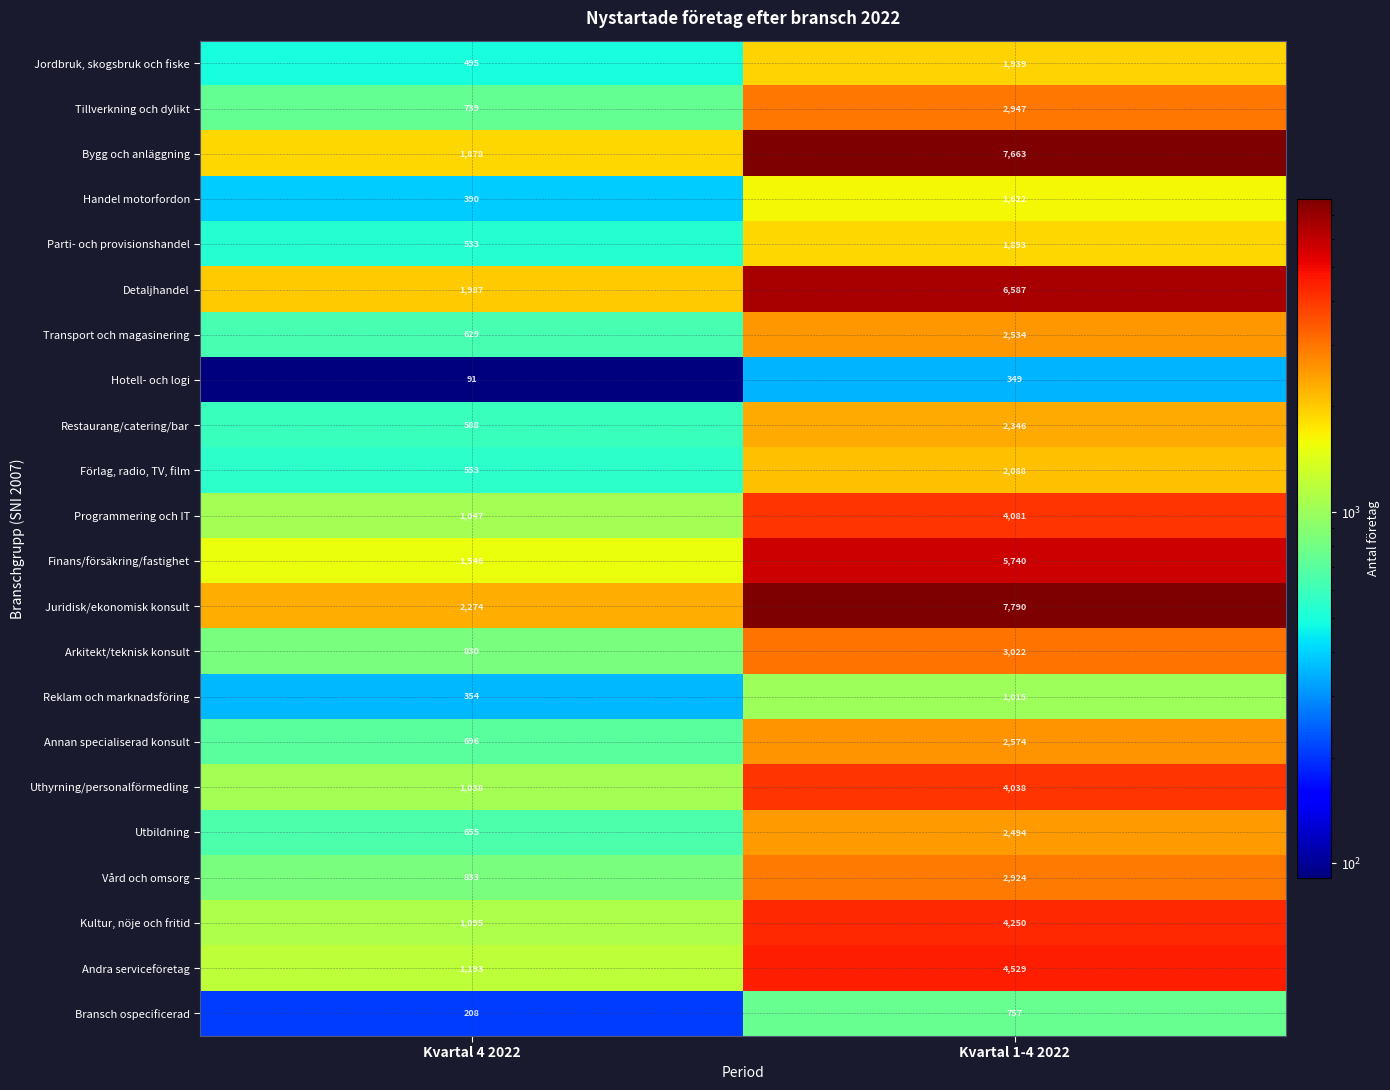

Is it true that Hotell- och logi equals 91 at Kvartal 4 2022?

True